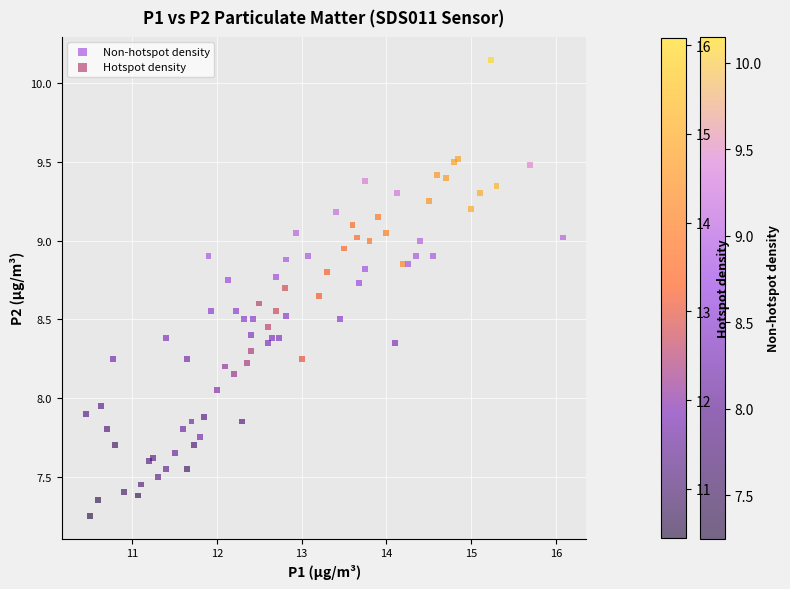

Which series has the largest Y range (max minus min)?

Non-hotspot density